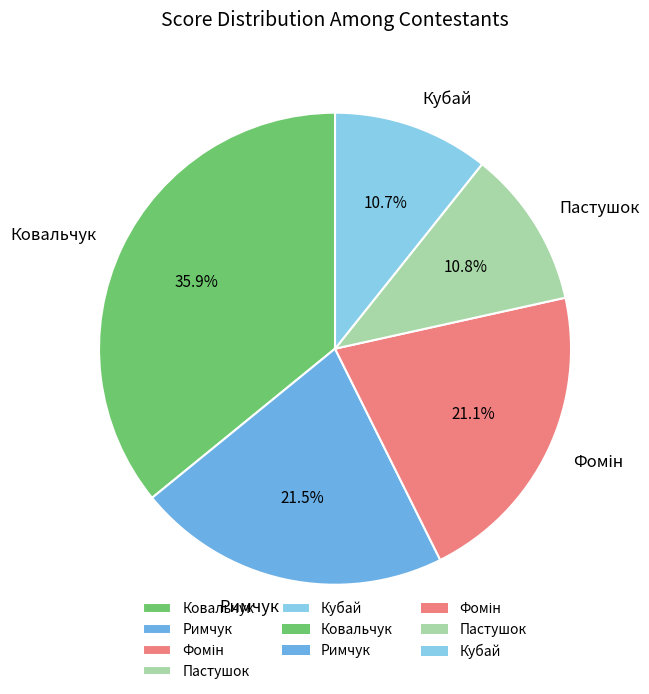

Count the number of slices in the pie.

5